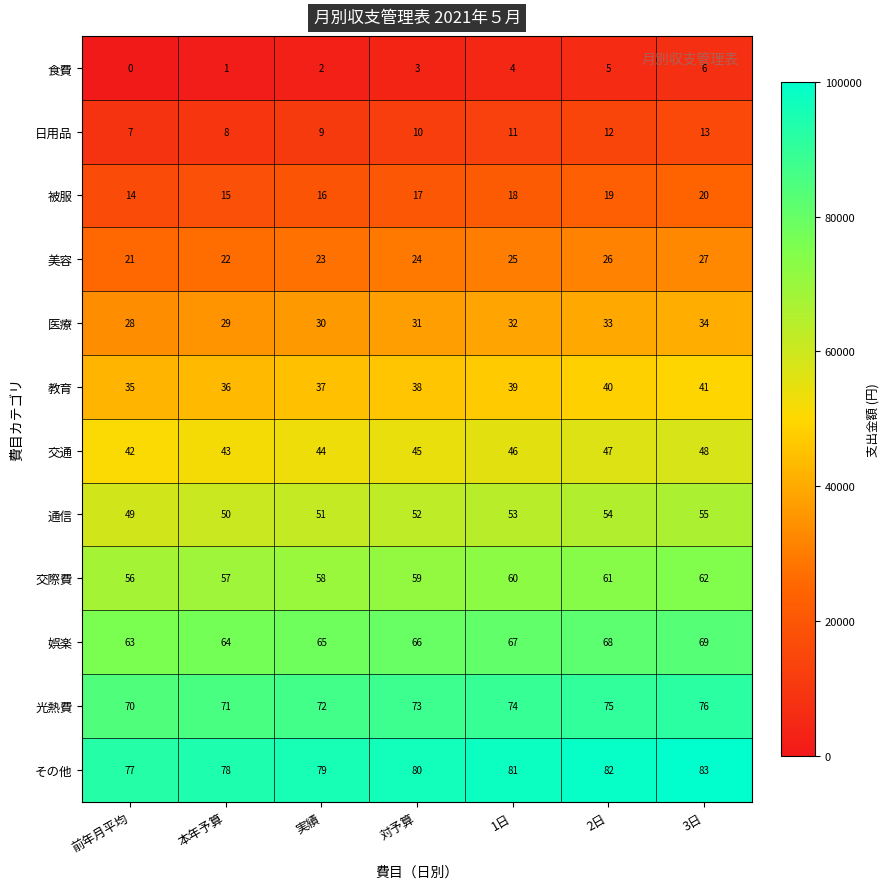

At 実績, list the series in order from smallest to largest.

食費, 日用品, 被服, 美容, 医療, 教育, 交通, 通信, 交際費, 娯楽, 光熱費, その他